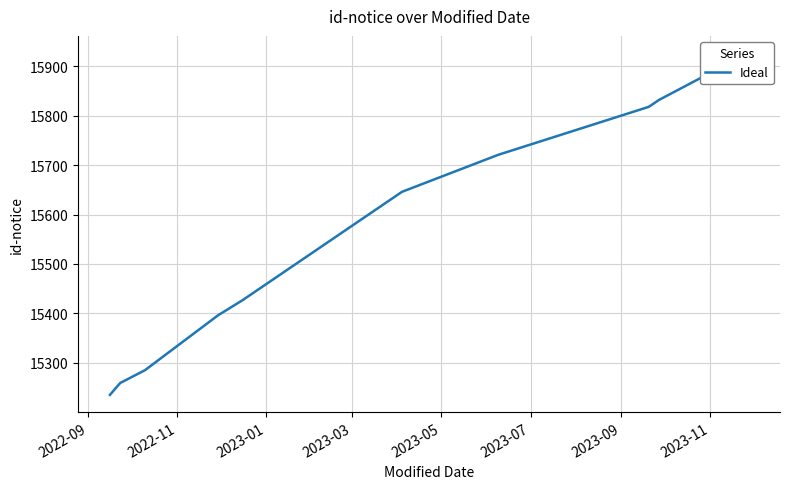

What is the label of the 3rd point from the left?

2023-01